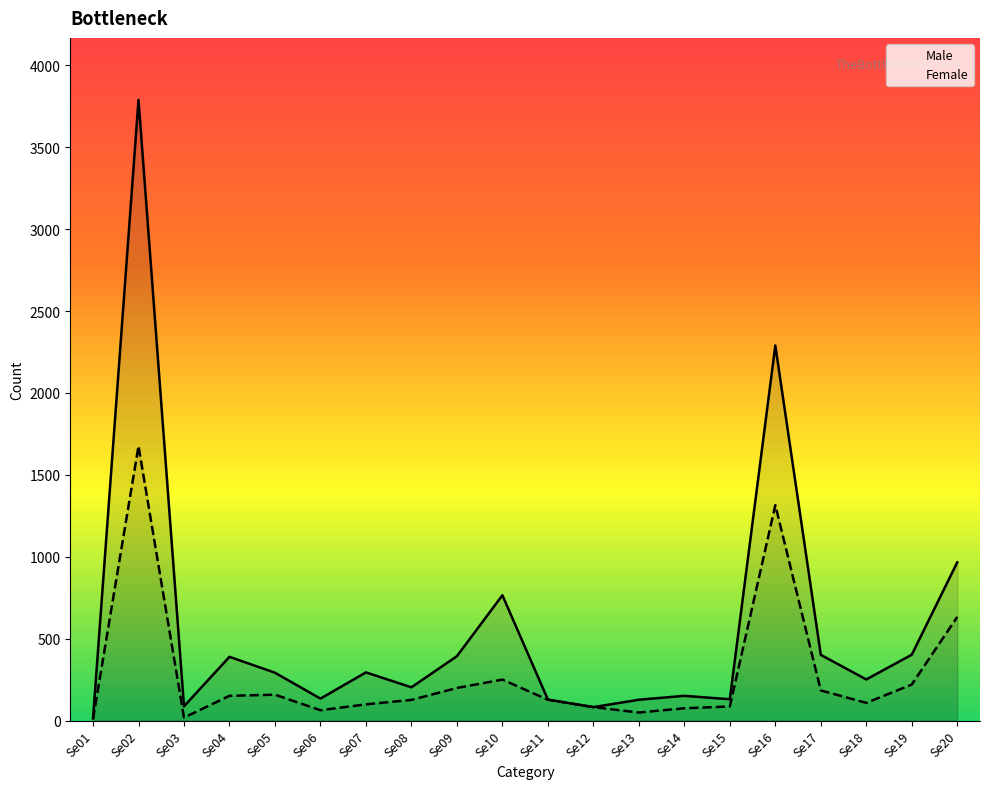

What is the approximate value of Female at Se02, to the nearest 50?

1700